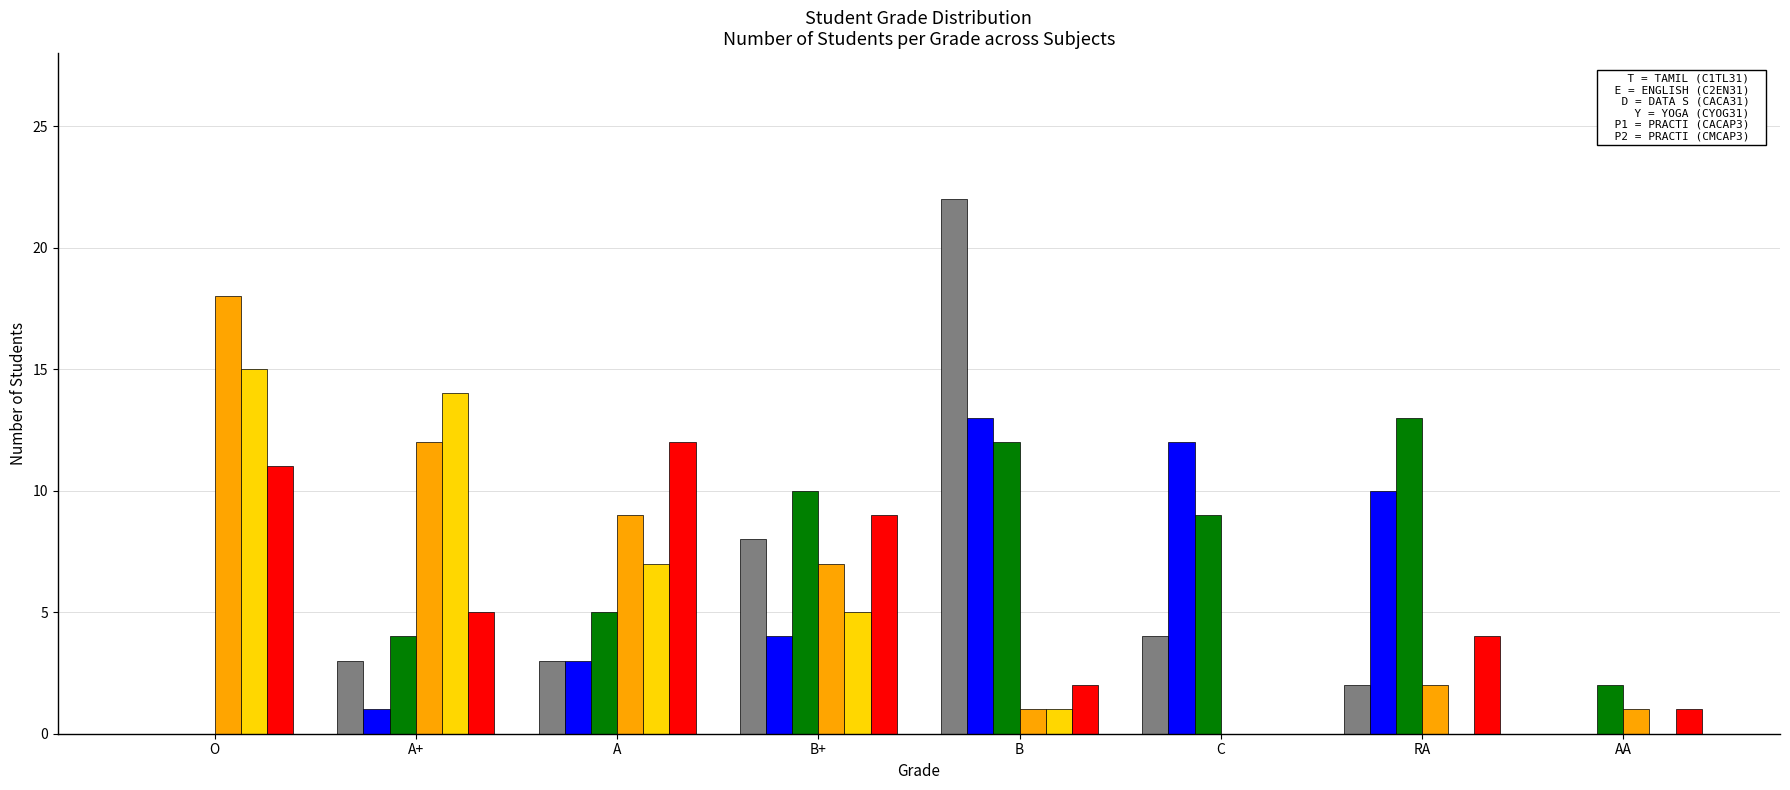

How many groups of bars are there?

8